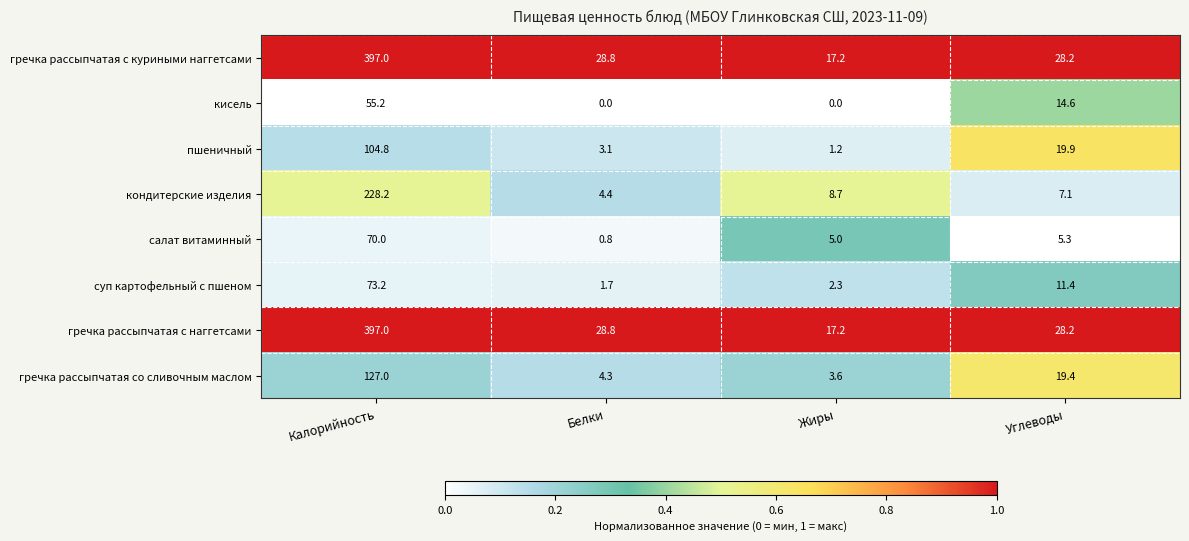

What is the difference between the highest and lowest values at Углеводы?

22.9